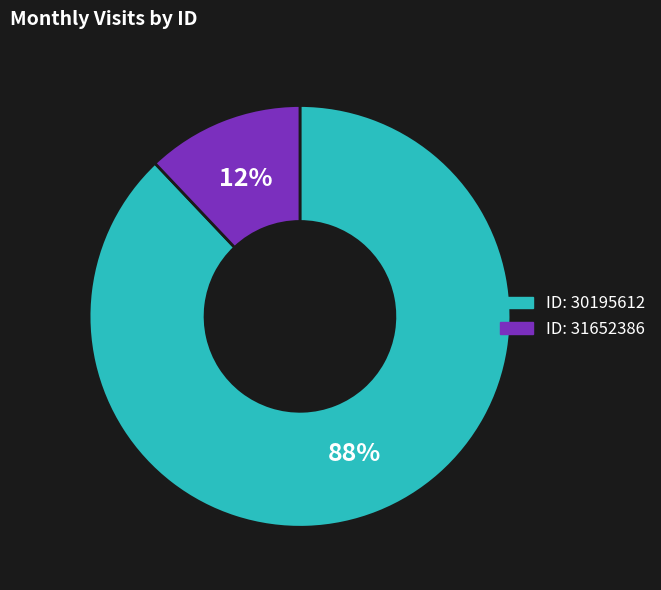

To the nearest percent, what is the average slice percentage?

50%